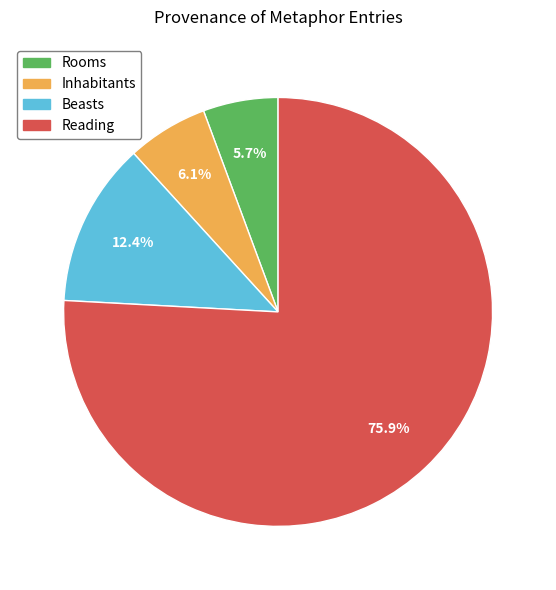

Between Reading and Inhabitants, which is larger?

Reading